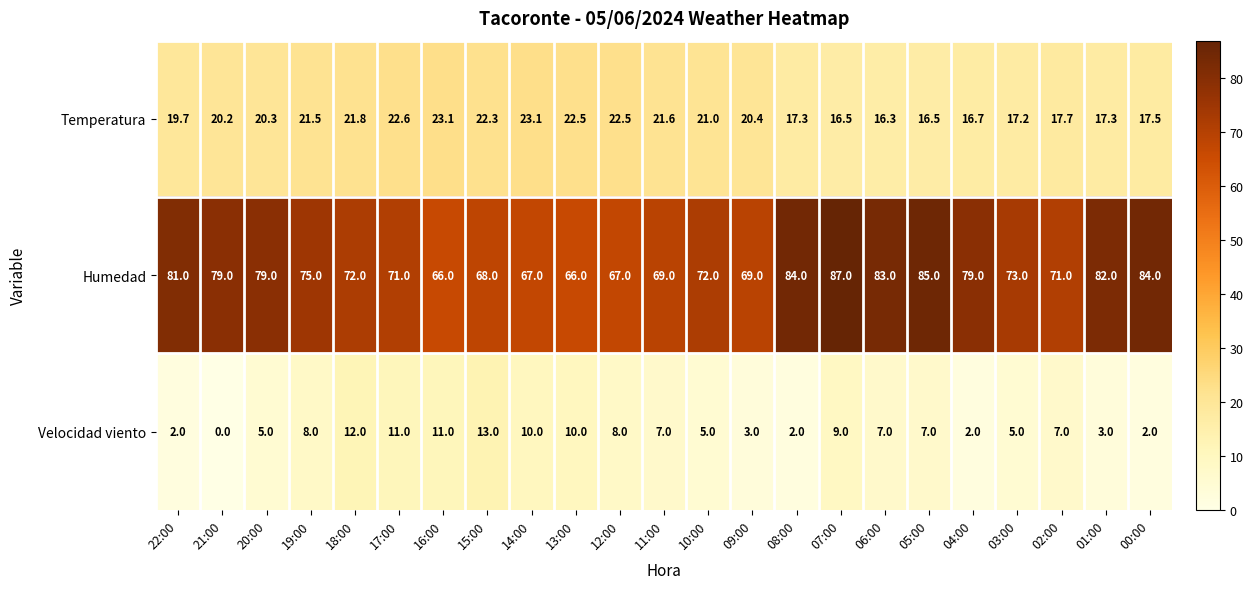

Between 04:00 and 02:00, which series saw the biggest shift?

Humedad